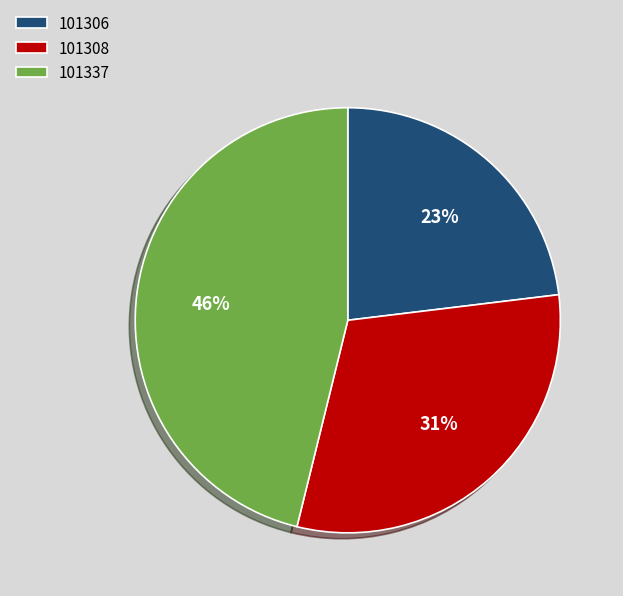

Which slice is the largest?

101337